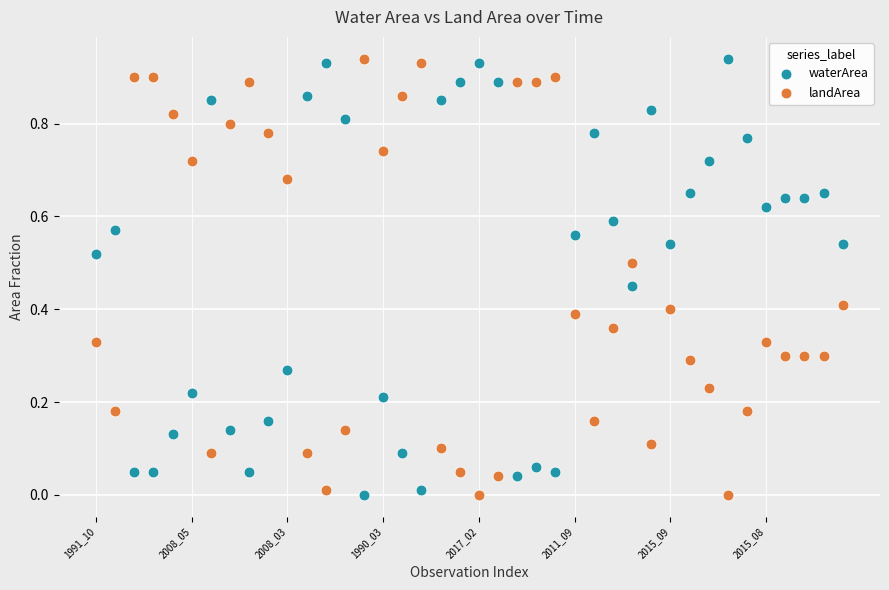

How many points are shown in the scatter plot?

80